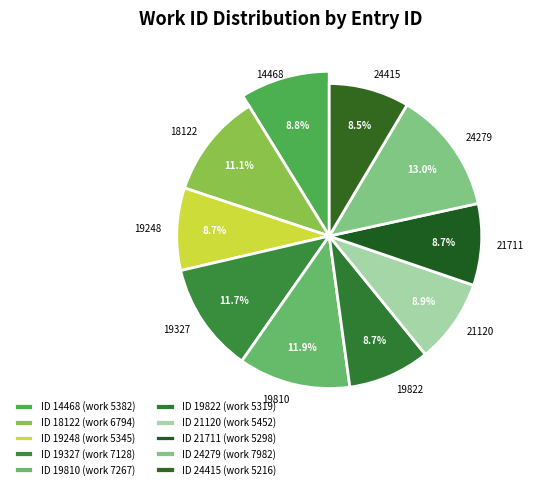

To the nearest percent, what is the difference between the largest and smallest slice percentages?

5%